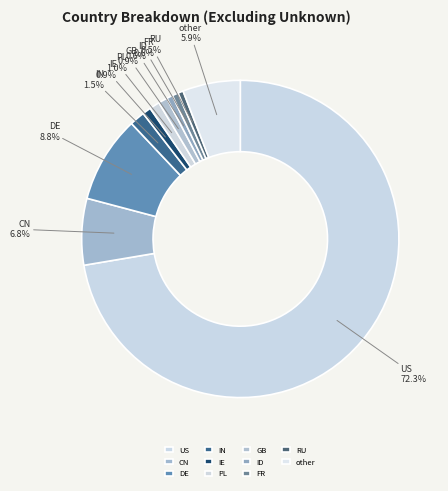

True or false: GB accounts for 1% of the total.

True